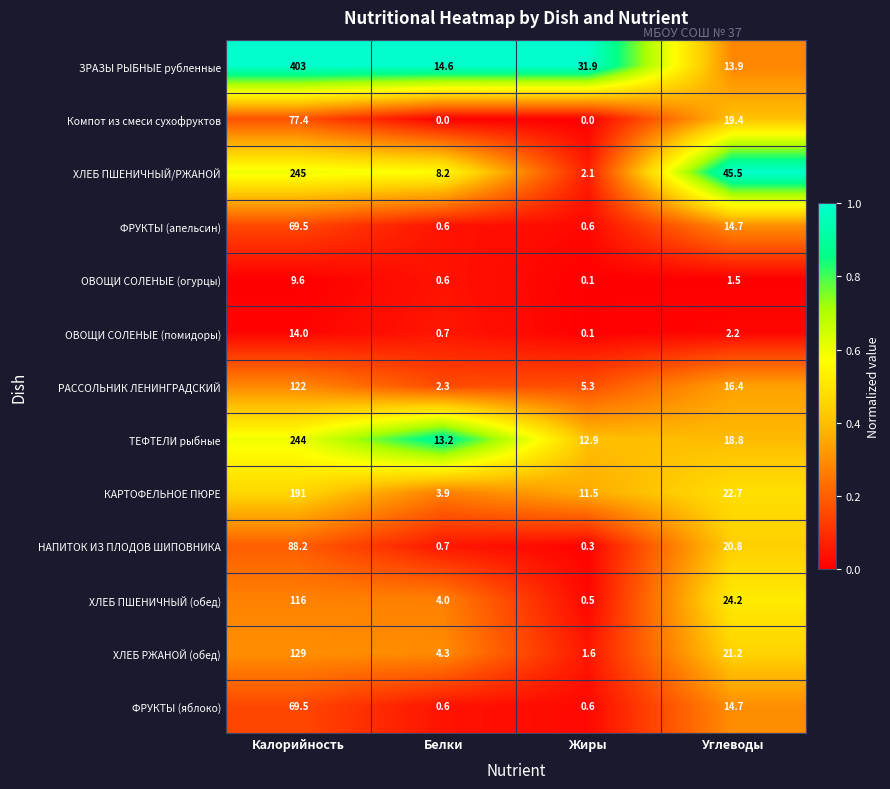

What is the total value across all series at Белки?

53.7